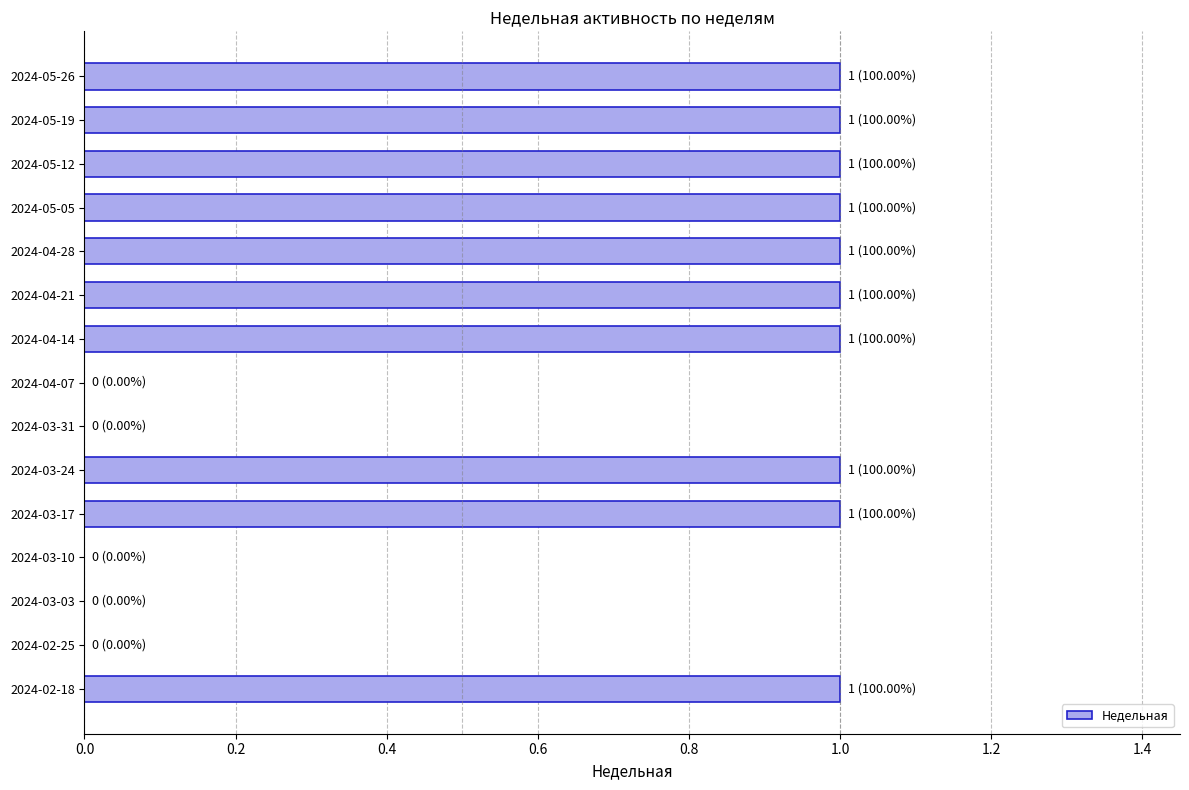

How many values are between 0 and 1?

15